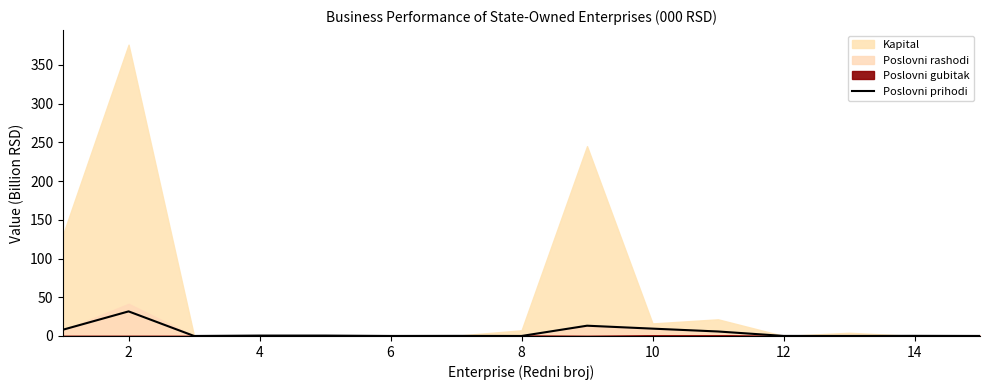

Does the chart display data point markers on the line(s)?

No